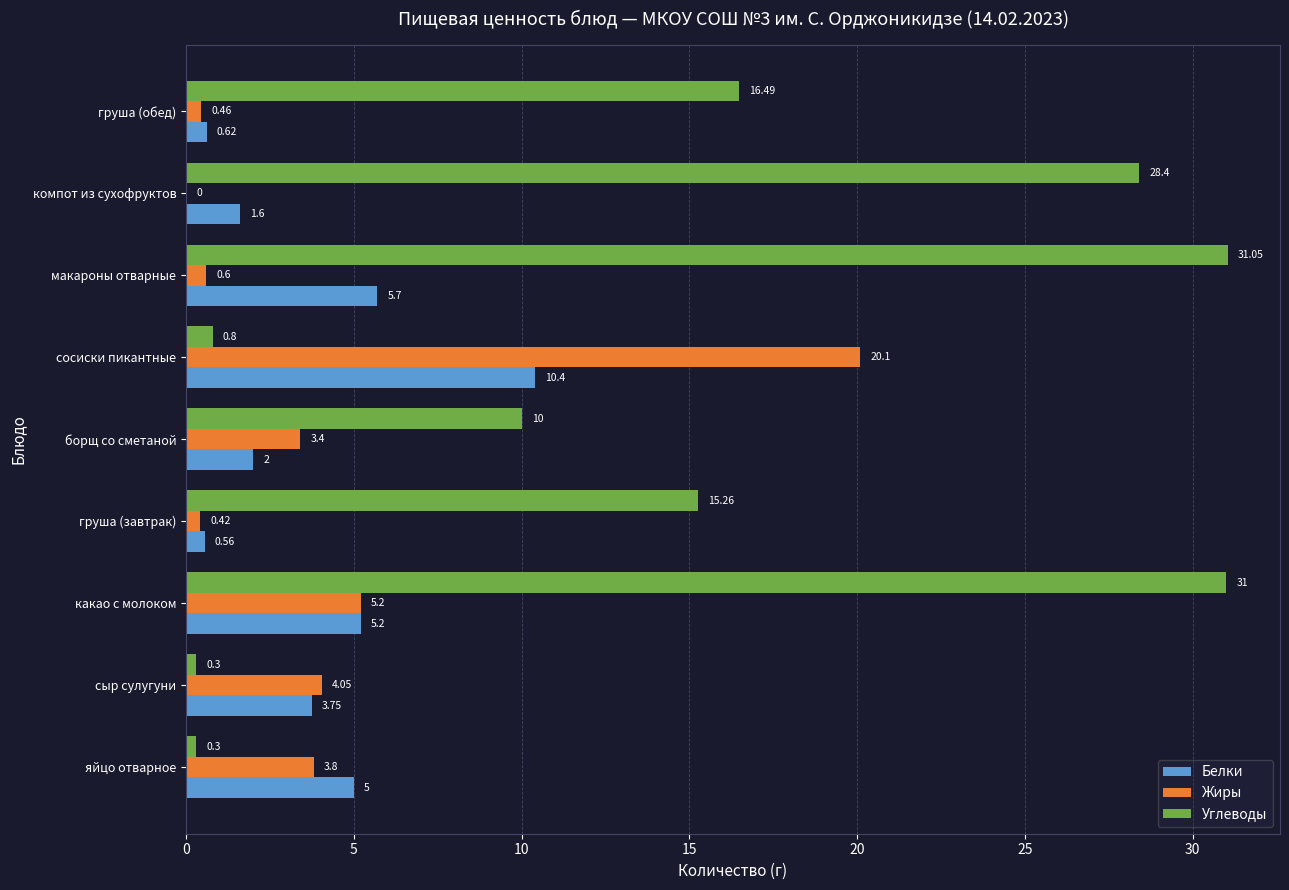

Between груша (завтрак) and борщ со сметаной, which series saw the biggest shift?

Углеводы